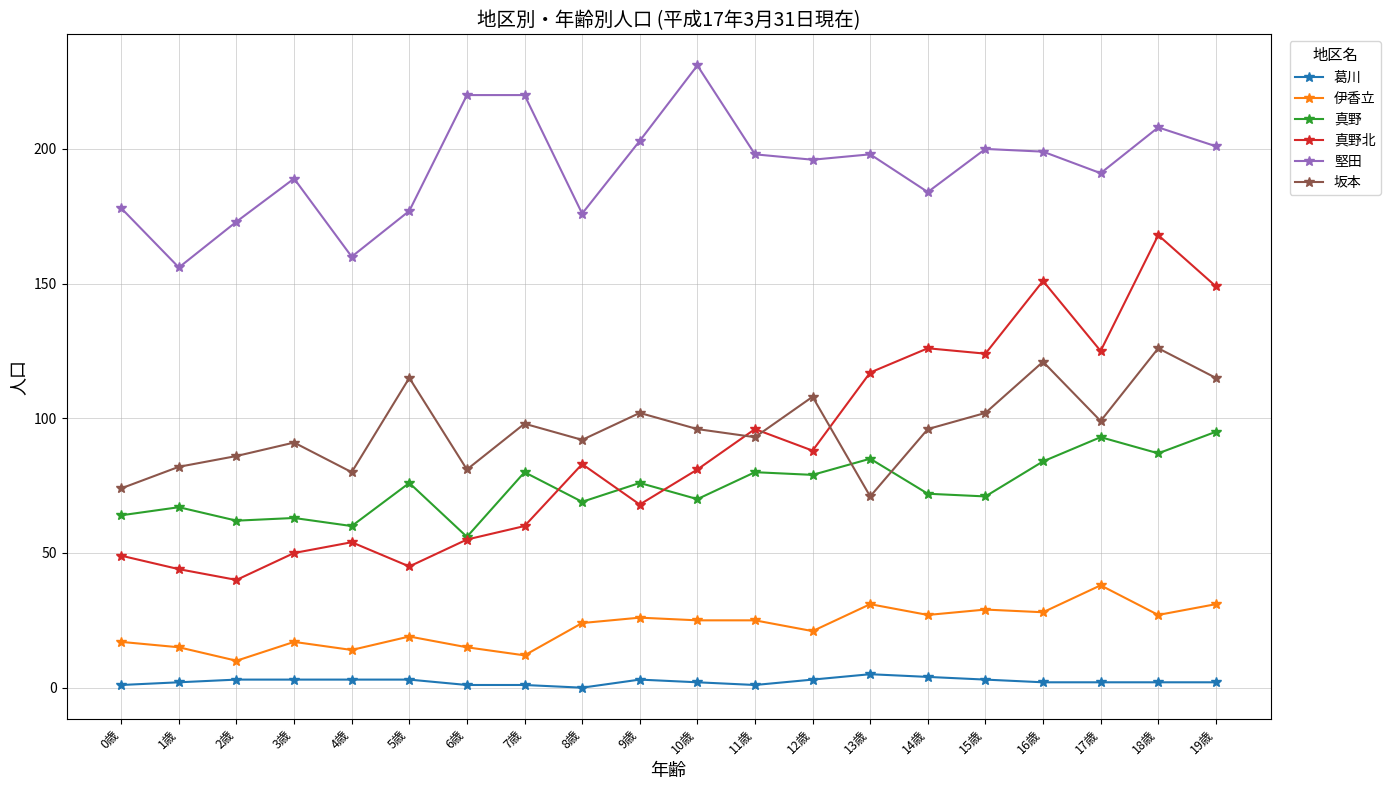

Which series has the largest total across all categories?

堅田